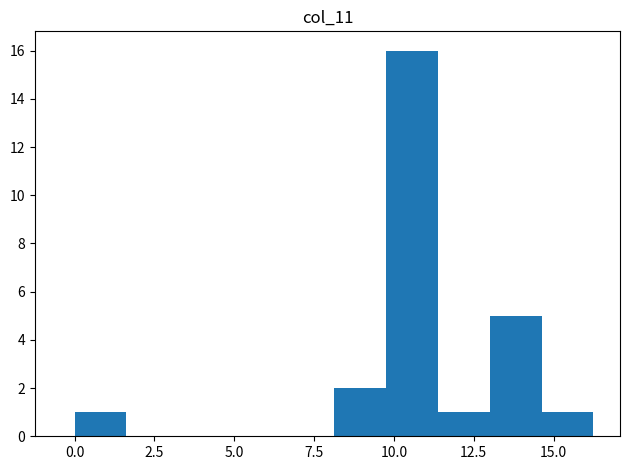

Around what value on the x-axis is the tallest bar? Give the approximate position of its centre, as read against the axis.

10.5